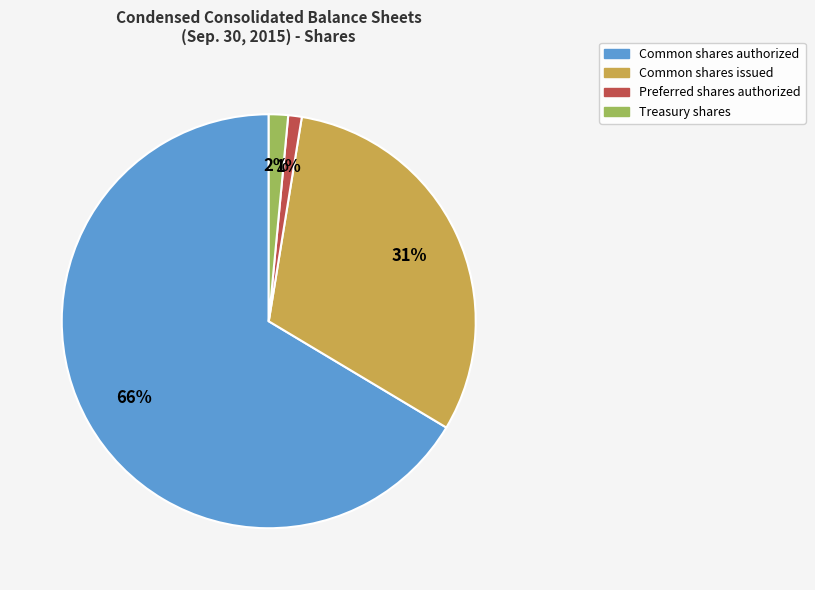

The Common shares issued slice represents 31% of the pie. True or false?

True